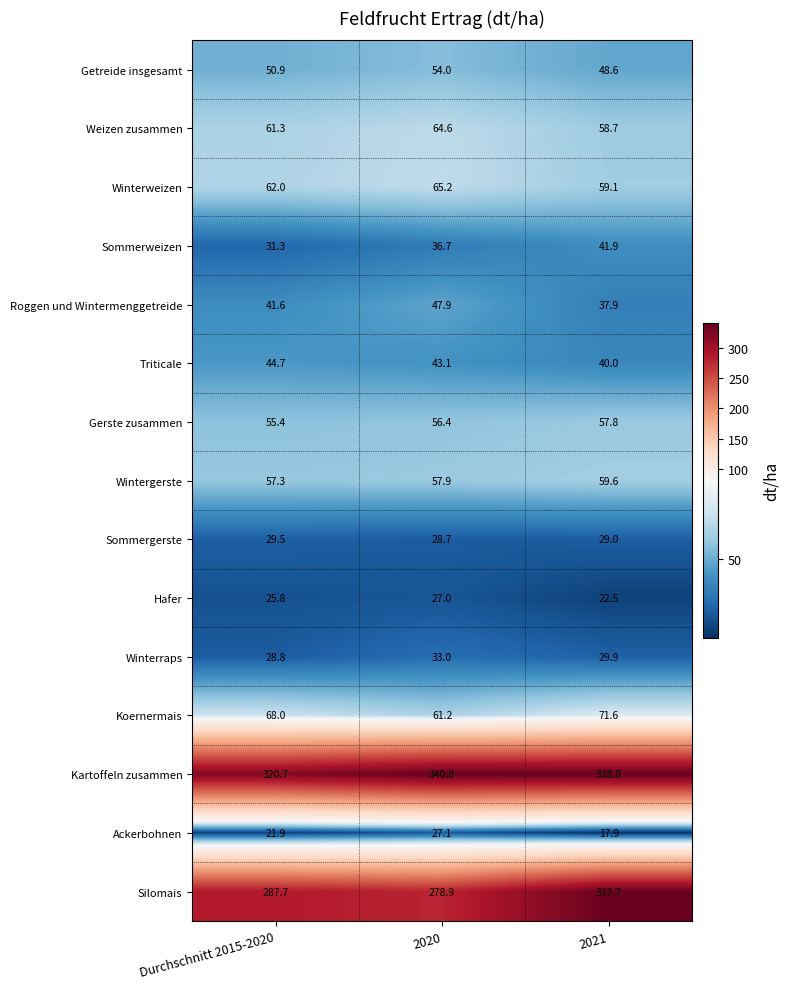

True or false: Koernermais has a value of 61.2 at 2020.

True